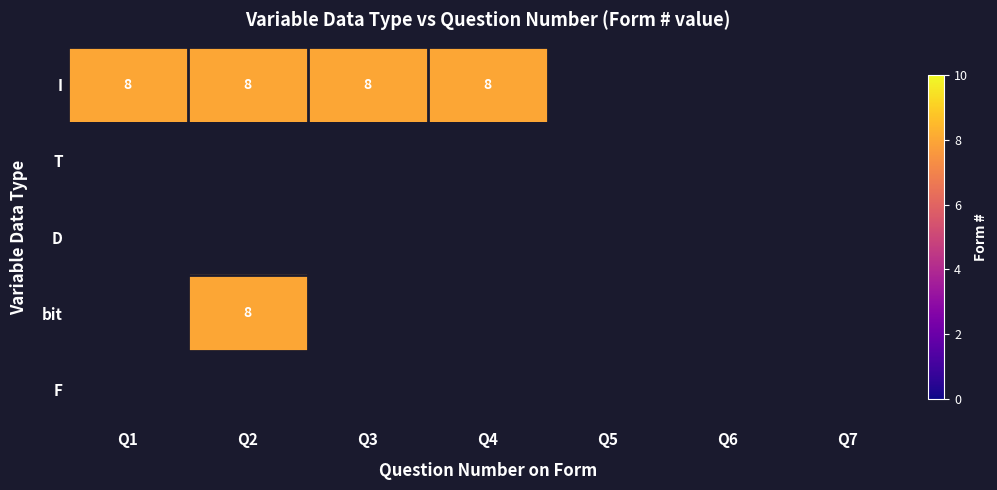

List the labels in order of I value, smallest first.

6, 7, 1, 2, 3, 4, 5